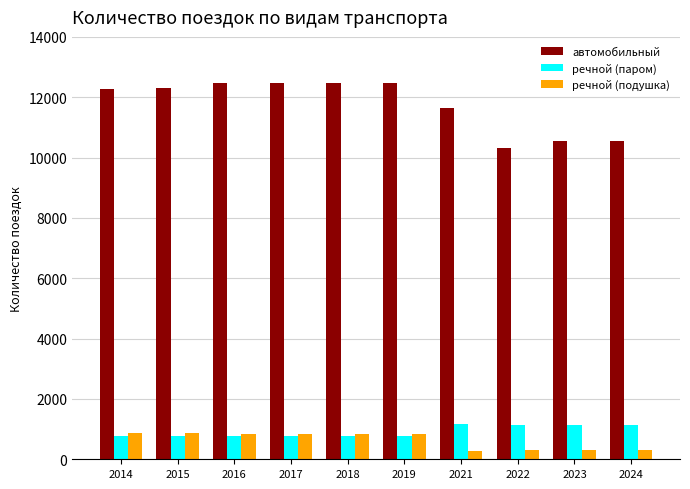

What is the minimum value shown in the chart?

270